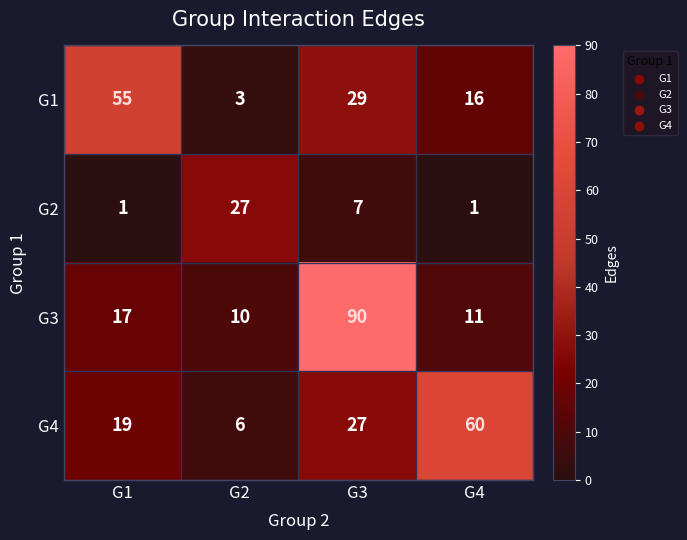

True or false: G4 has a value of 19 at G1.

True